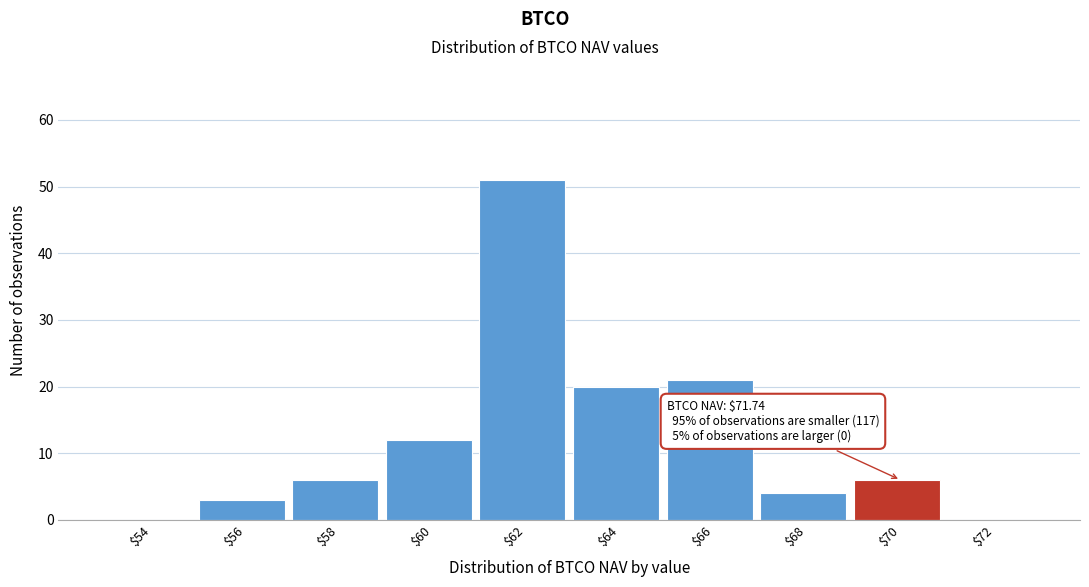

At which label is the value closest to 25?

$66